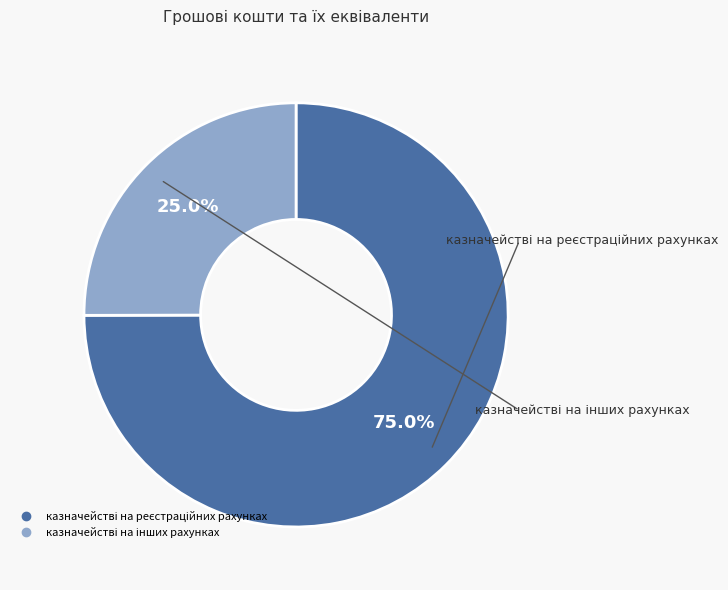

Does any single category account for the majority?

Yes